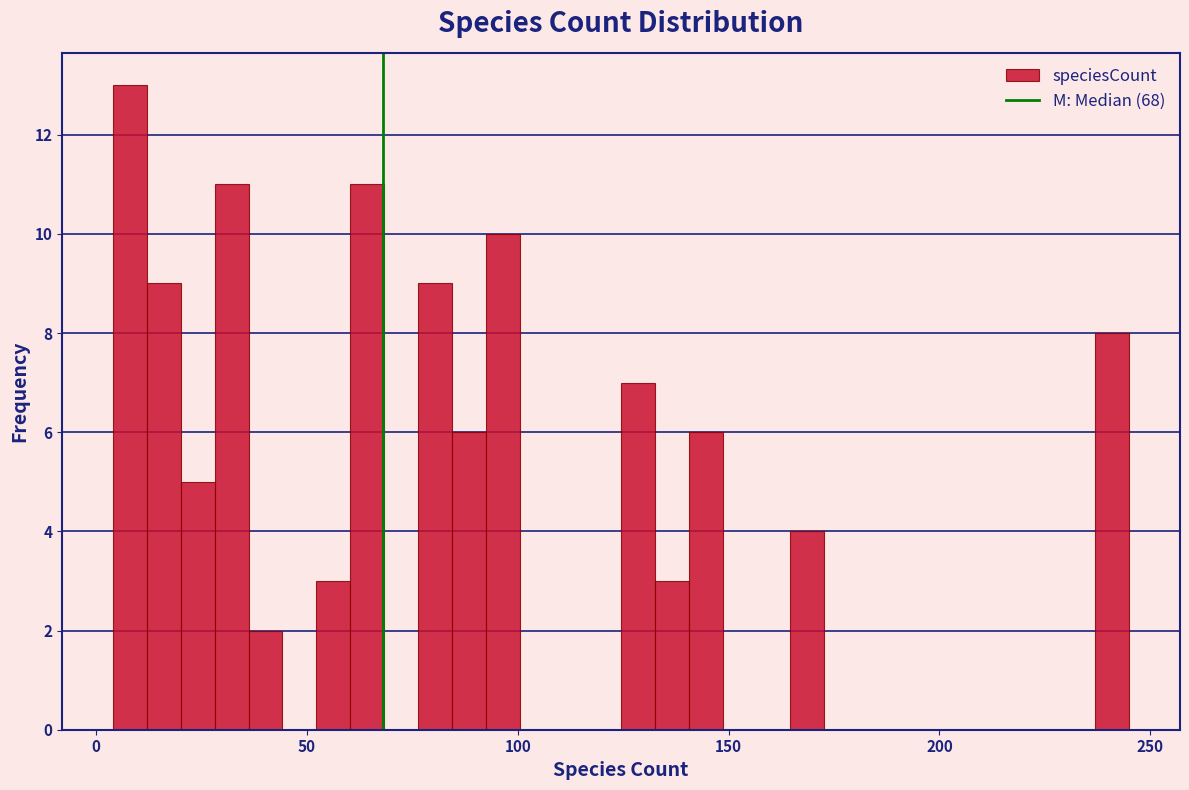

Around what value on the x-axis is the tallest bar? Give the approximate position of its centre, as read against the axis.

10